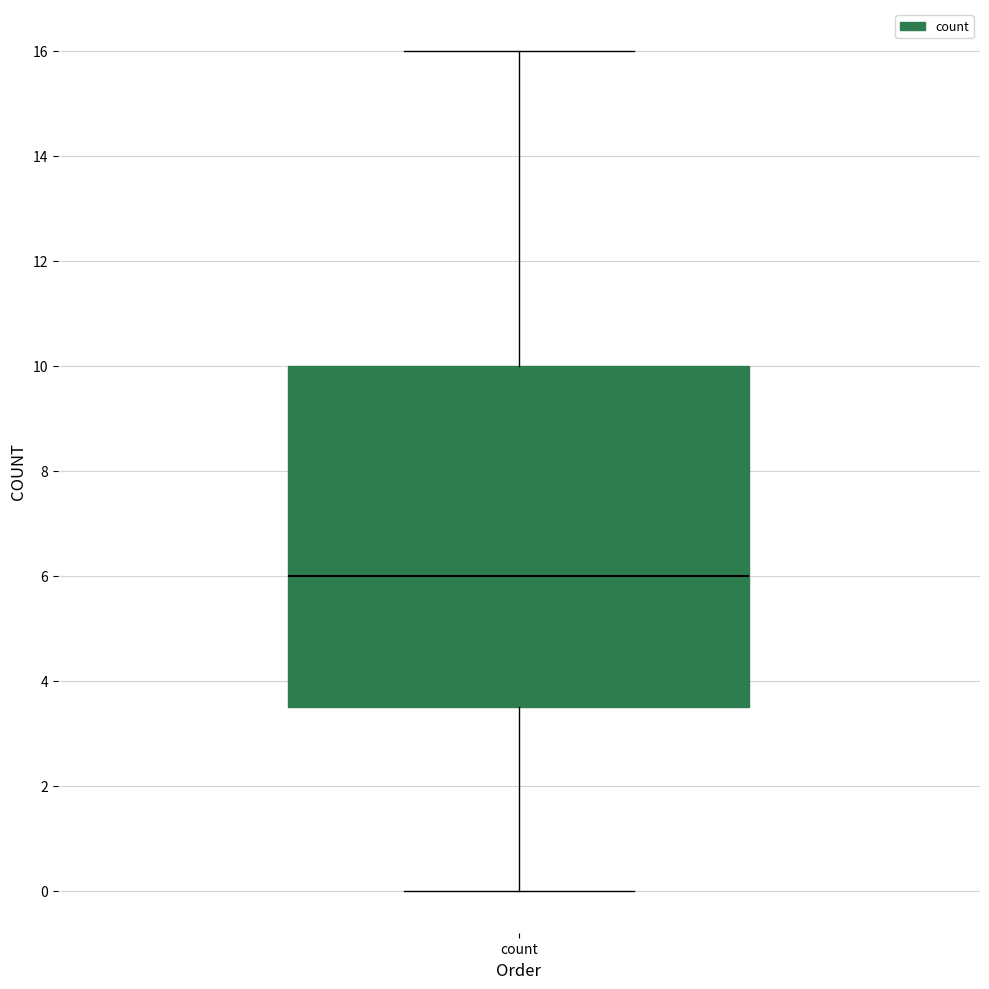

Transcribe this box plot: give where the median line is, the range the box spans, and where the two whiskers end, as read against the y-axis. The values are not printed on the chart, so give them approximately, as read against the axis.

median 6.0, box 3.6 to 10.0, whiskers 0.0 to 16.0